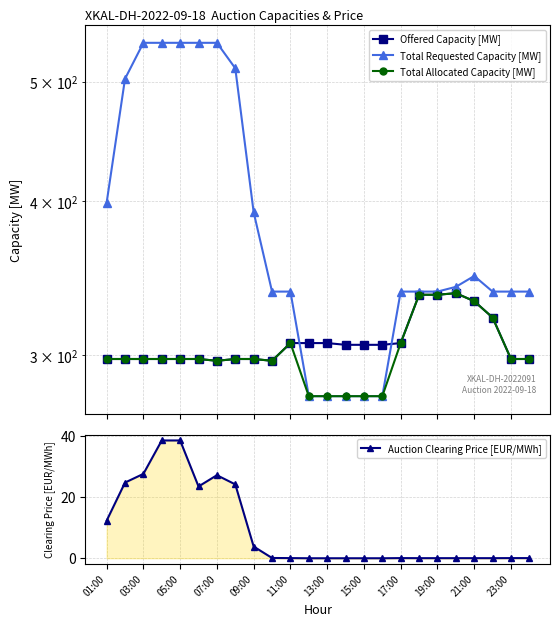

At which label does Total Allocated Capacity [MW] reach its peak?

19